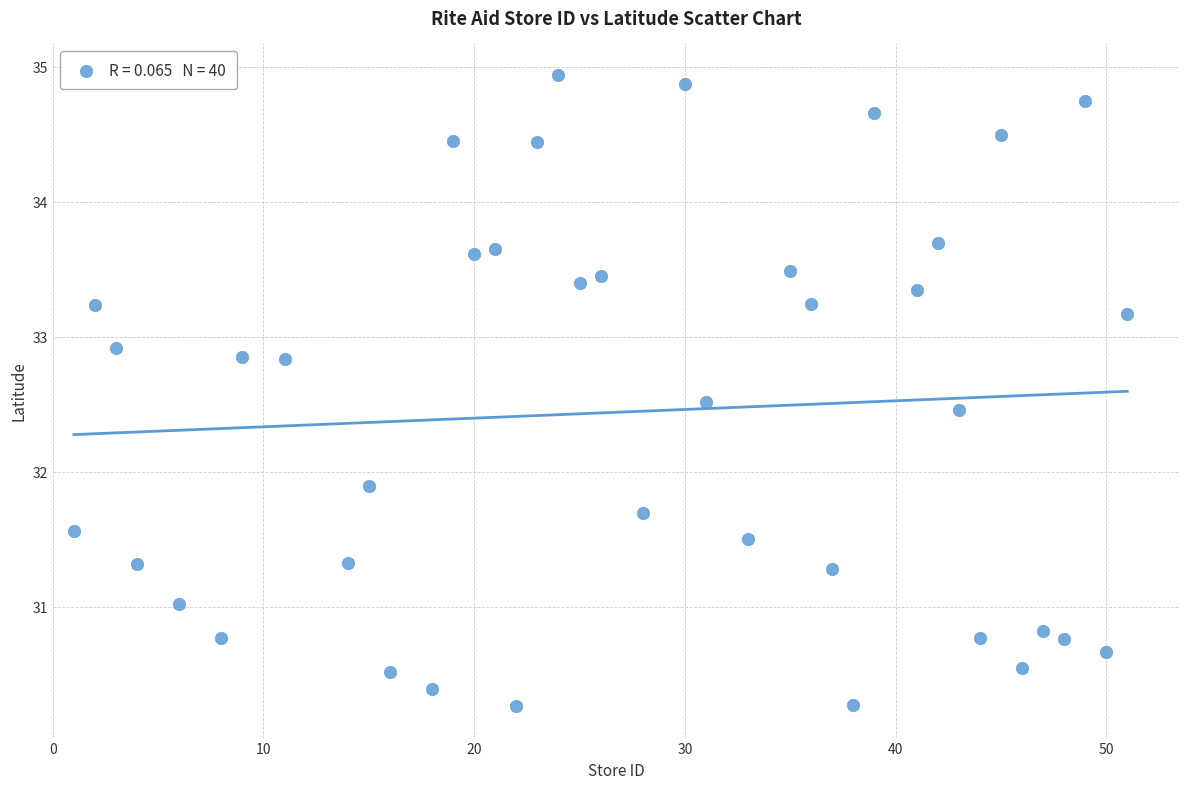

What Y value in the scatter plot is closest to 32?

31.9